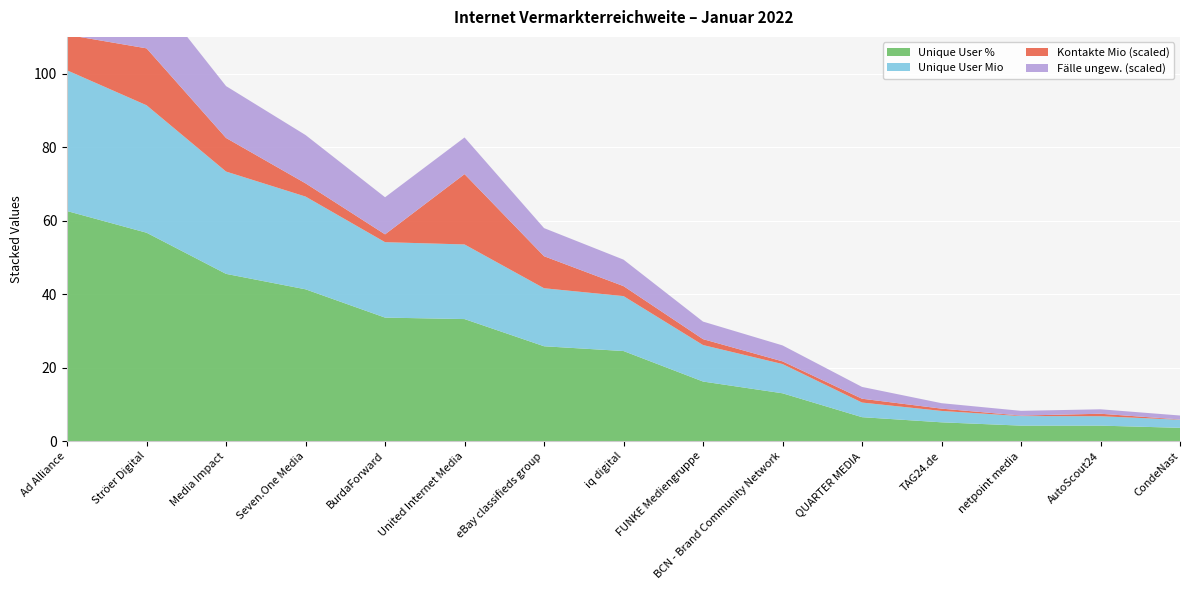

Reading right to left, list all the values displayed in this chart.

Unique User %: 3.6	4.2	4.2	5.1	6.5	13.0	16.2	24.5	25.8	33.2	33.6	41.3	45.5	56.7	62.6
Unique User Mio: 2.2	2.6	2.6	3.1	4.0	8.0	9.9	14.9	15.8	20.3	20.5	25.2	27.9	34.7	38.3
Kontakte Mio (scaled): 0.1	0.7	0.1	0.6	1.0	0.7	1.6	2.7	8.7	19.1	2.1	3.6	9.1	15.5	9.7
Fälle ungew. (scaled): 1.1	1.2	1.3	1.5	3.2	4.3	4.8	7.2	7.7	10.0	10.1	13.1	14.1	17.1	19.5
Rangfolge: 15.0	14.0	13.0	12.0	11.0	10.0	9.0	8.0	7.0	6.0	5.0	4.0	3.0	2.0	1.0